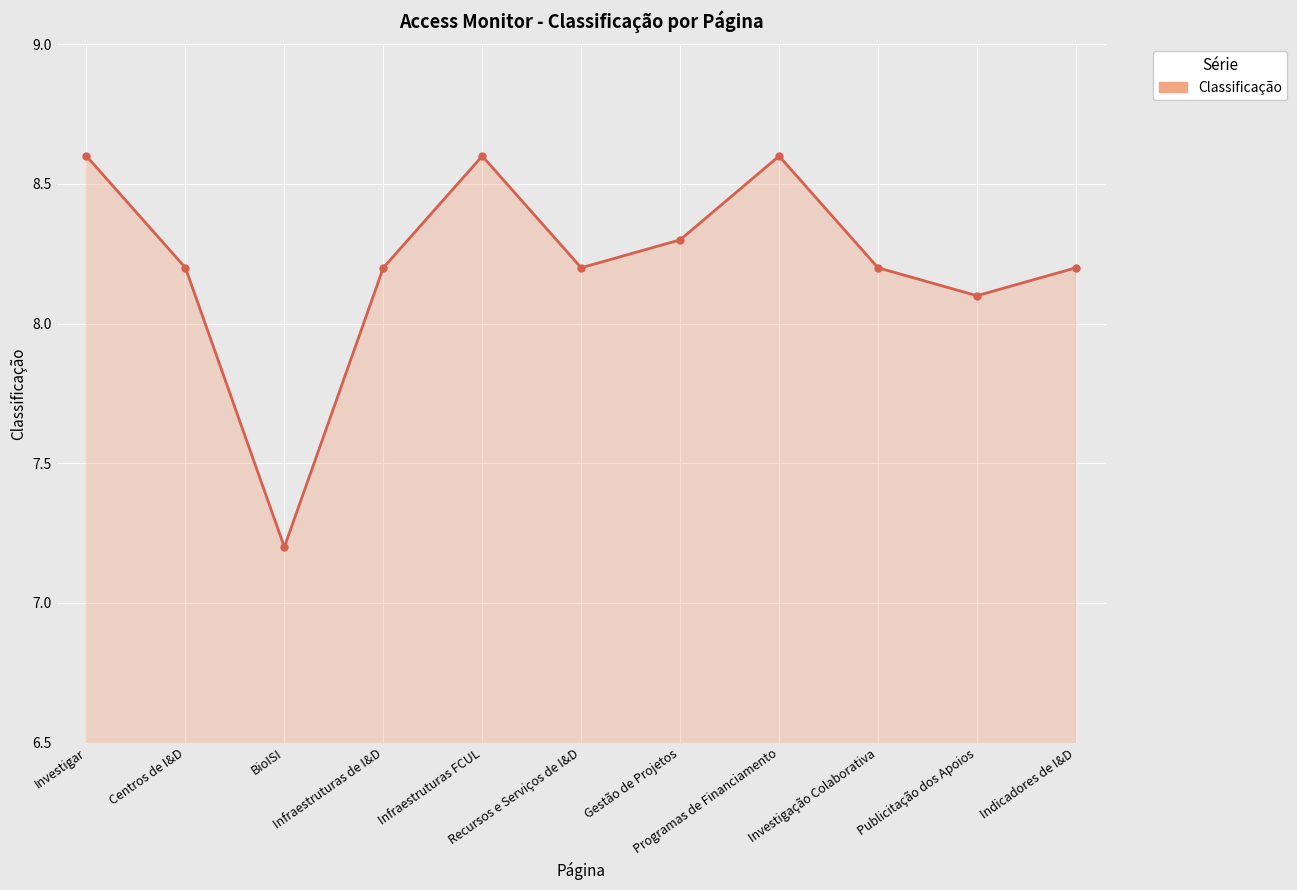

Between Centros de I&D and Publicitação dos Apoios, which is larger?

Centros de I&D